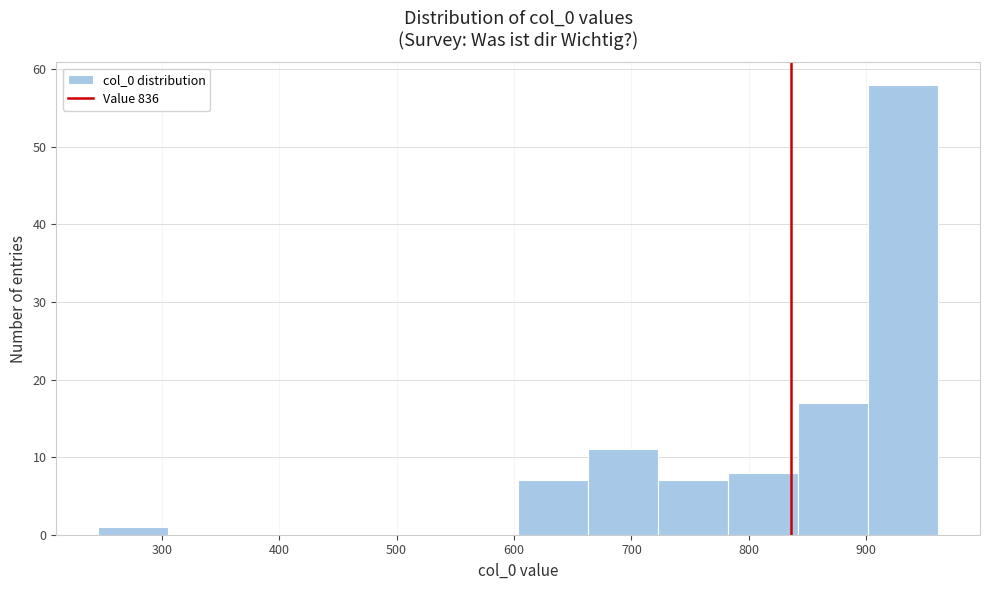

Reading left to right, list every bar in this chart as the range it spans on the x-axis followed by its height. Neither the bar edges nor the heights are printed on the chart, so give them approximately, as read against the axes.

250 to 310: 1
310 to 370: 0
370 to 420: 0
420 to 480: 0
480 to 540: 0
540 to 600: 0
600 to 660: 7
660 to 720: 11
720 to 780: 7
780 to 840: 8
840 to 900: 17
900 to 960: 58